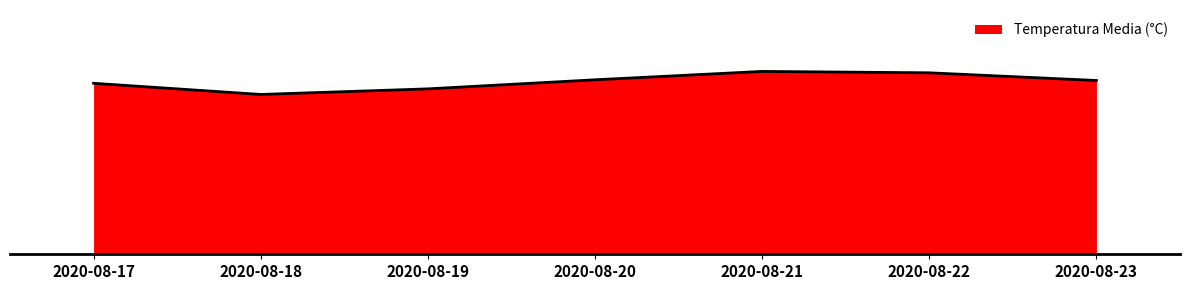

Reading left to right, extract all data points from this chart.

2020-08-17=24.5	2020-08-18=22.9	2020-08-19=23.7	2020-08-20=25.0	2020-08-21=26.2	2020-08-22=26.0	2020-08-23=24.9